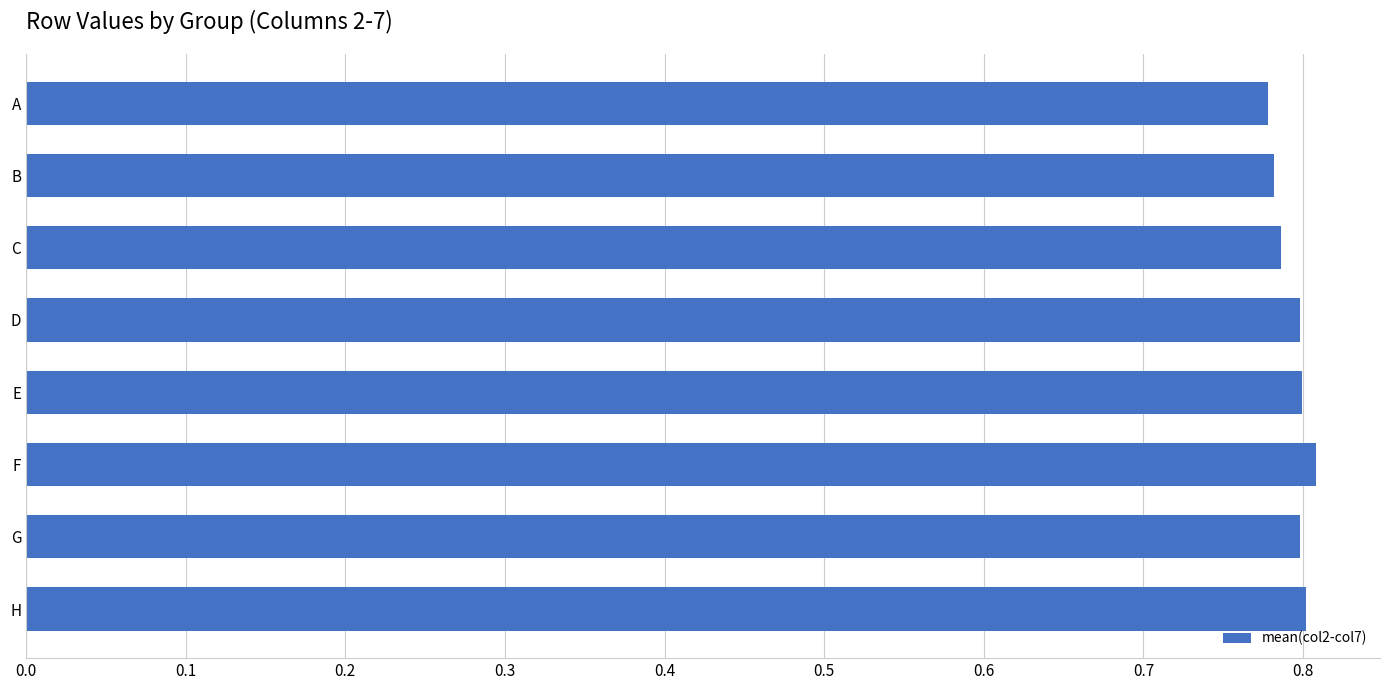

What is the sum of all values?

6.4